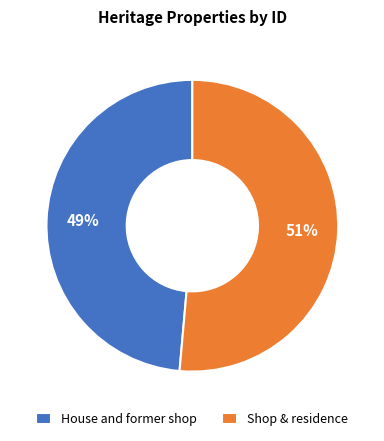

Between Shop & residence and House and former shop, which is larger?

Shop & residence